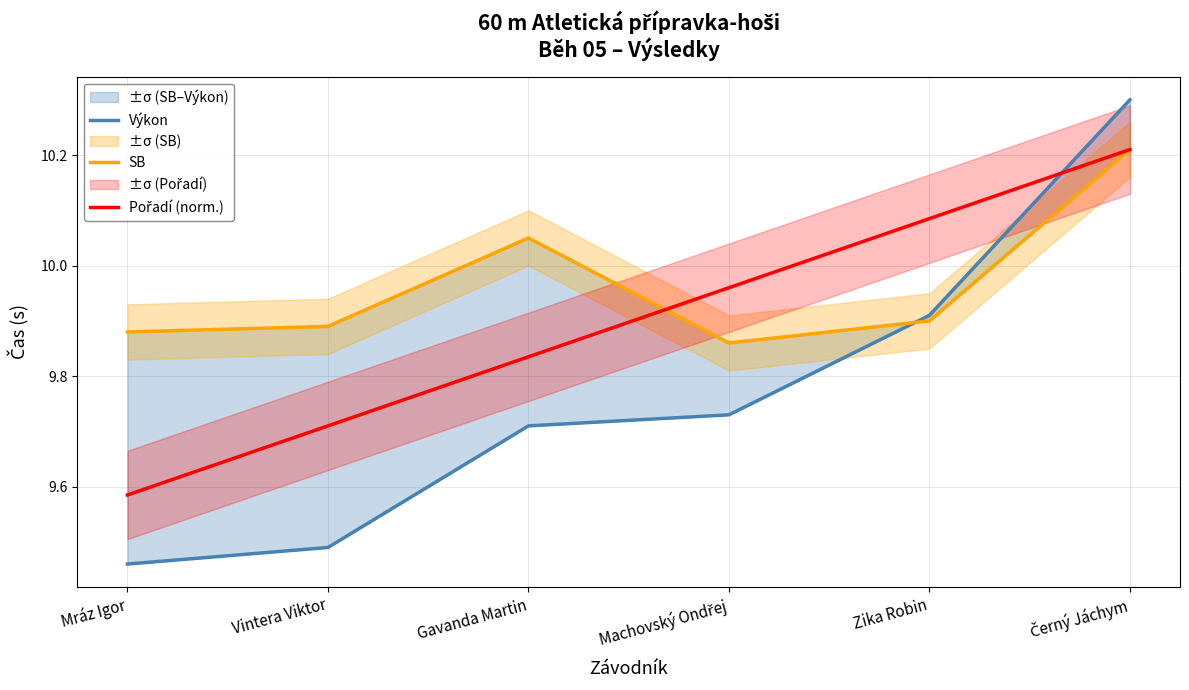

Does the chart display data point markers on the line(s)?

No